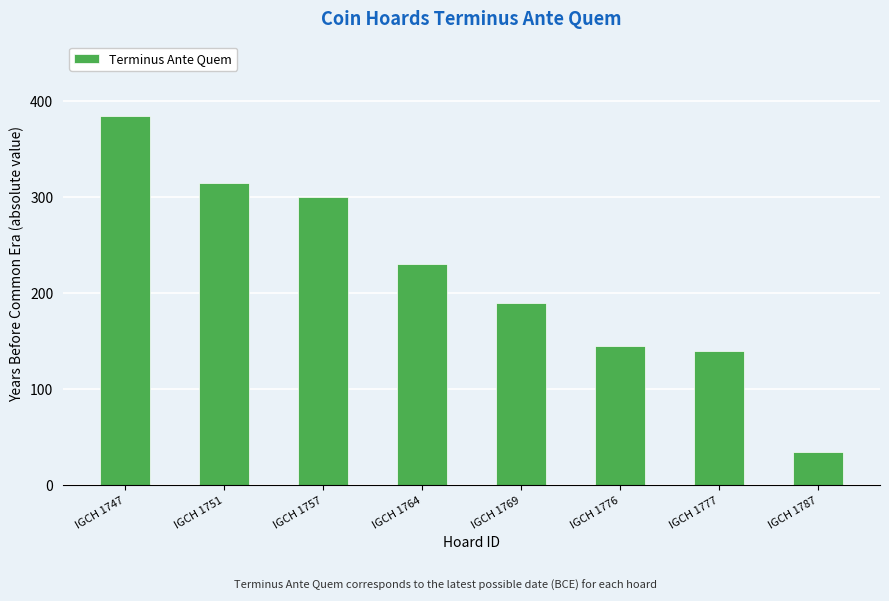

Rank the categories by value from lowest to highest.

IGCH 1787, IGCH 1777, IGCH 1776, IGCH 1769, IGCH 1764, IGCH 1757, IGCH 1751, IGCH 1747